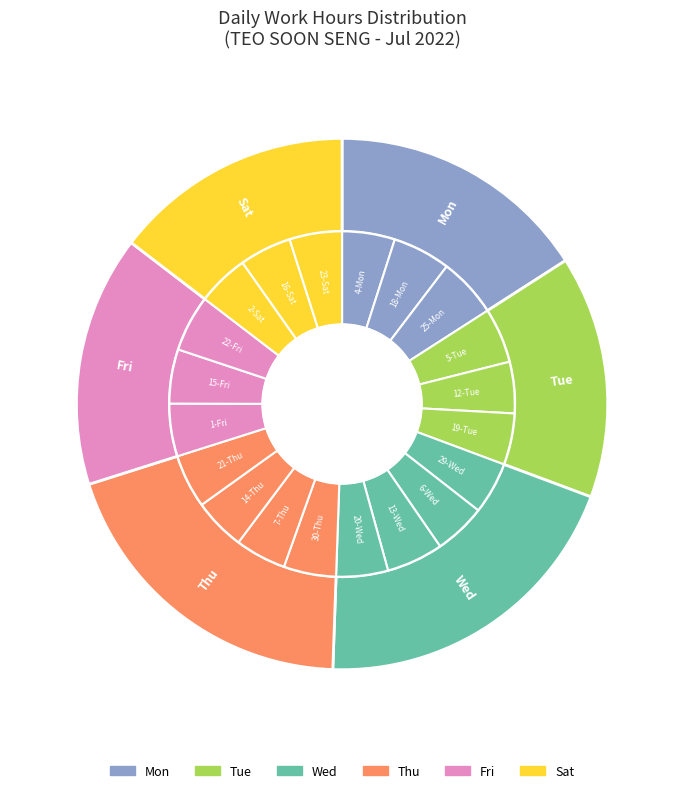

To the nearest percent, what is the average slice percentage?

5%